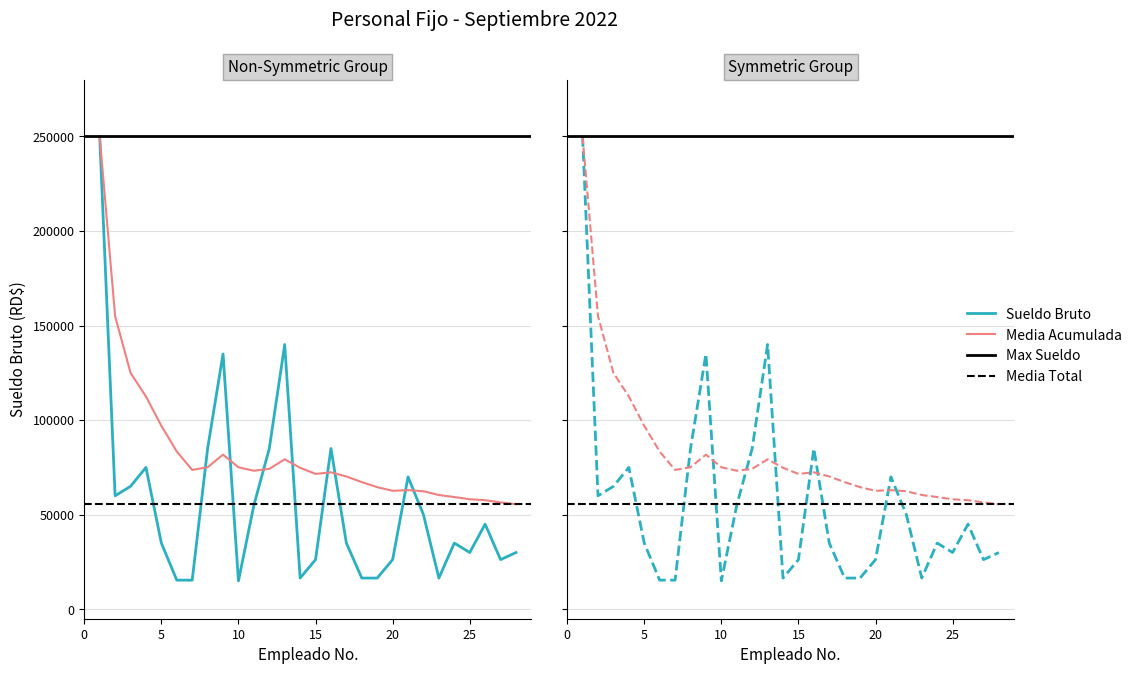

What is the average value?

55555